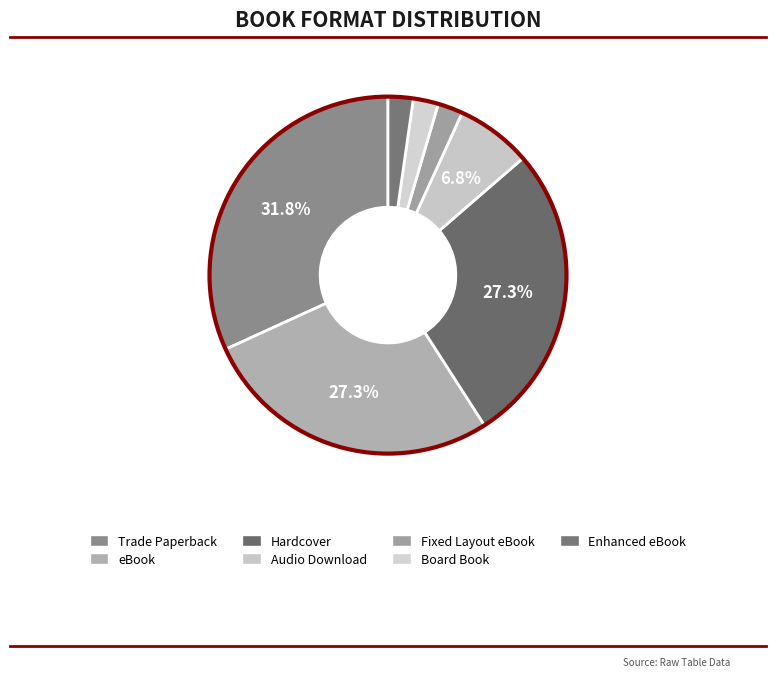

Which slice is the largest?

Trade Paperback